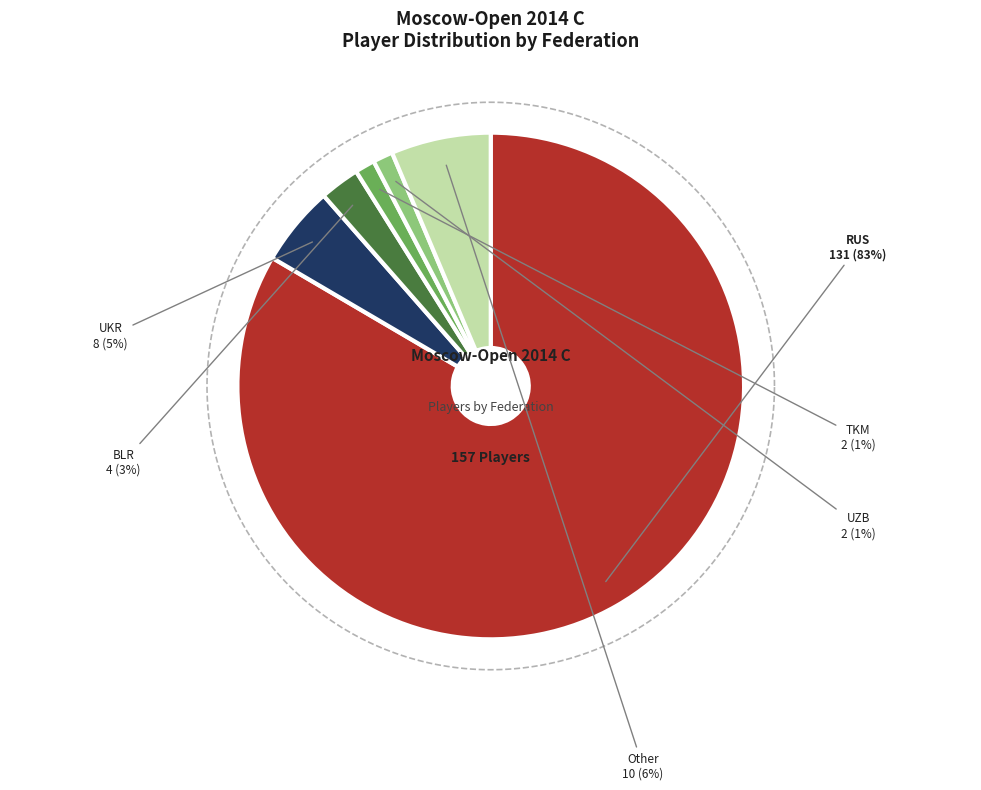

How many segments does this pie chart have?

6